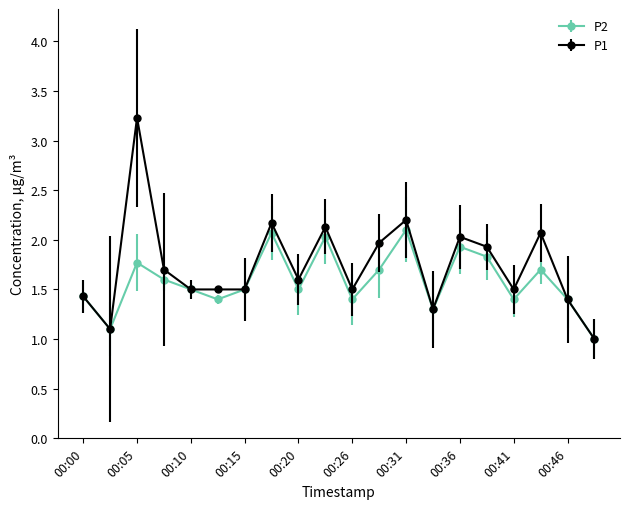

True or false: P1 has more than 1 interior local peaks.

True